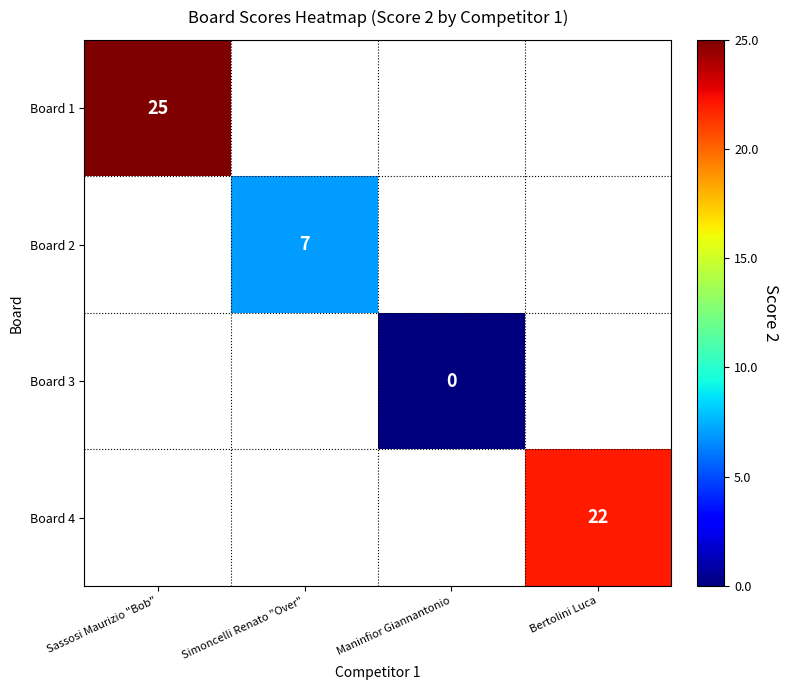

The Board 2 series shows 10 at Simoncelli Renato "Over". True or false?

False